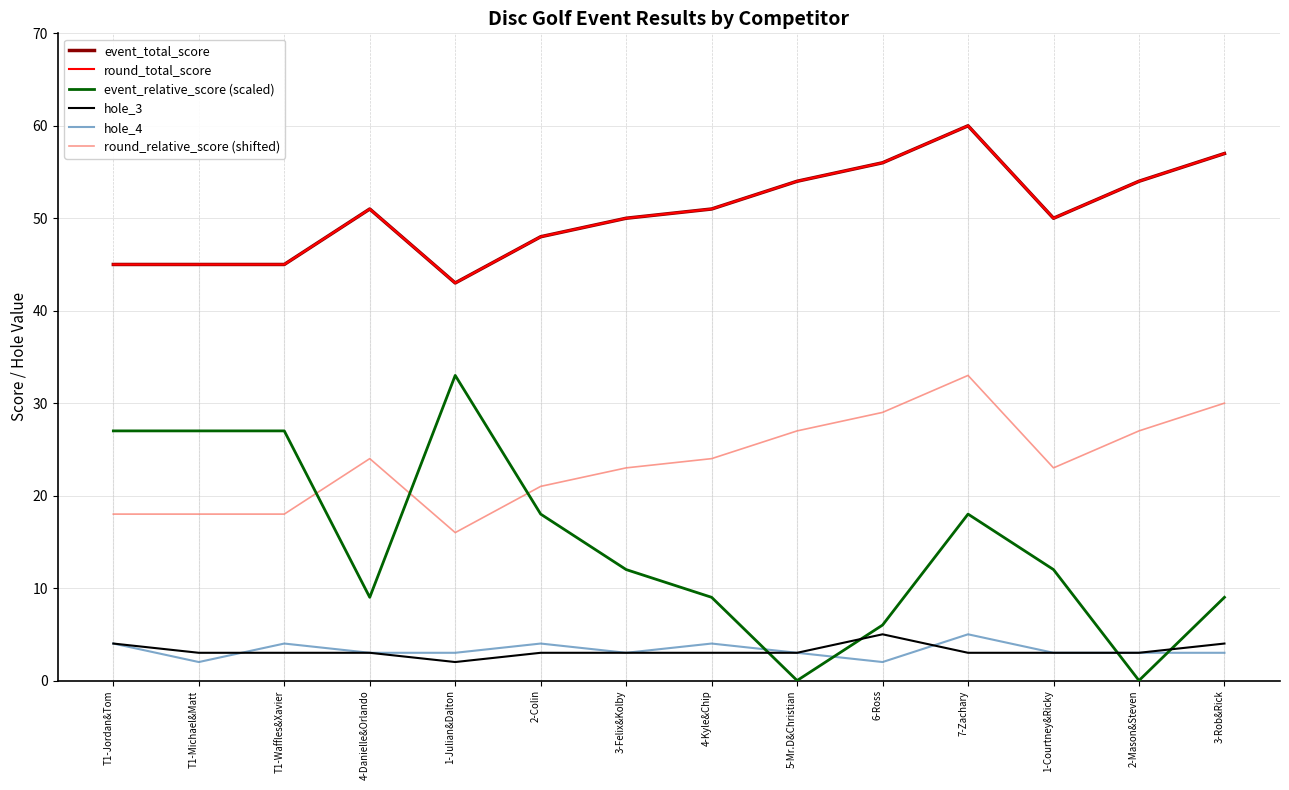

True or false: event_total_score and round_relative_score (shifted) intersect in this chart.

False